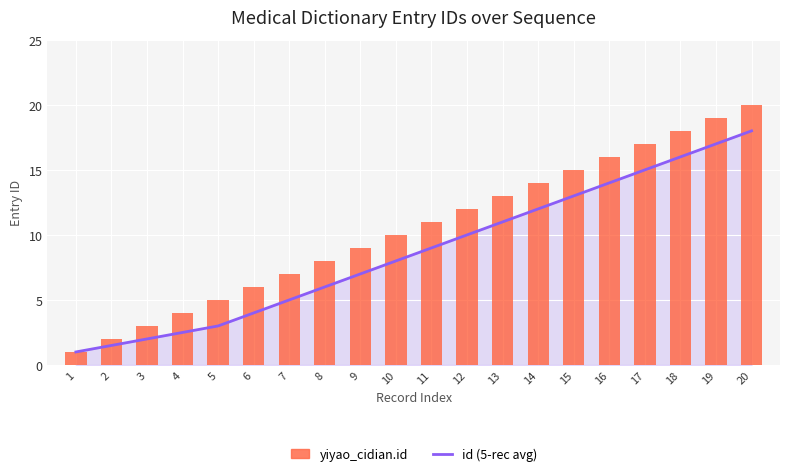

What is the sum of all id (5-rec avg) values?

175.0